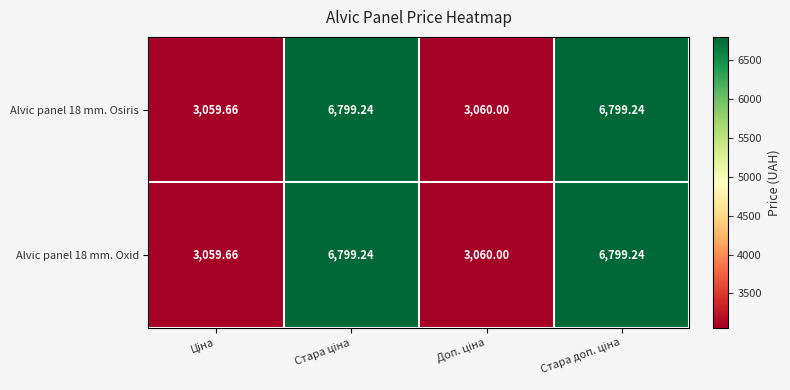

How many distinct data groups are displayed?

2